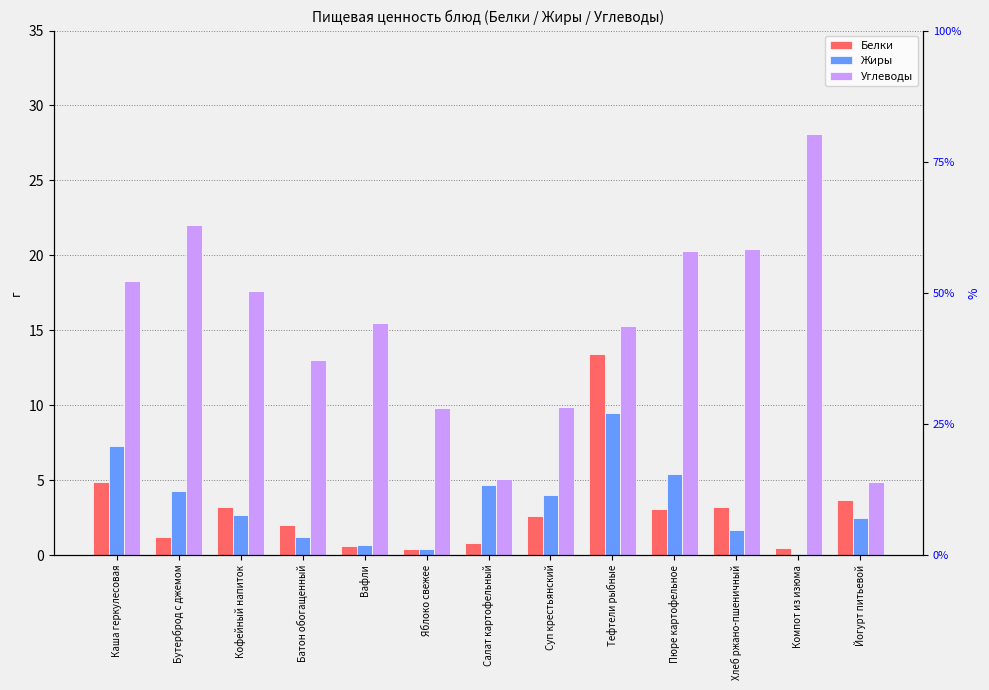

What is the greatest value displayed?

28.1